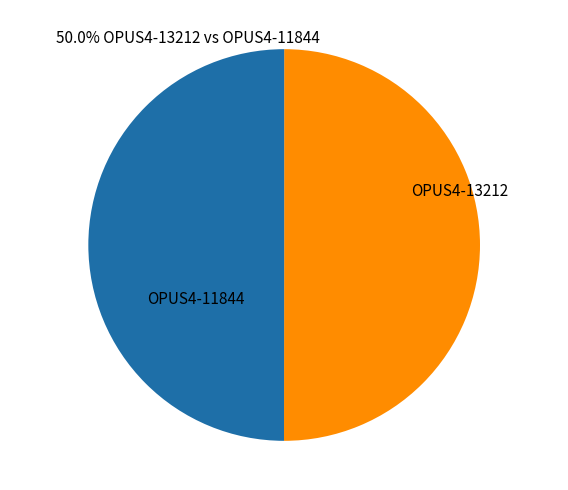

Count the number of slices in the pie.

2